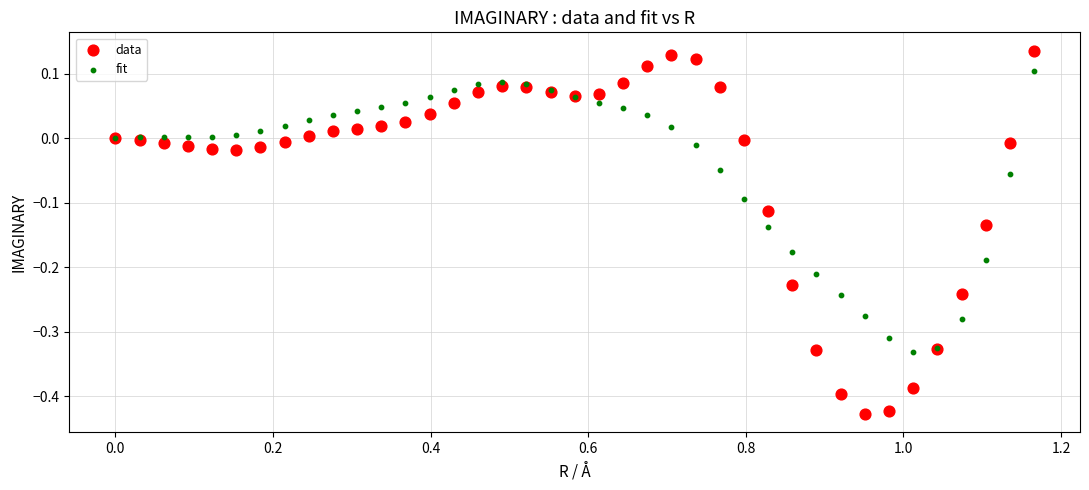

What is the X range (max minus min) for the scatter plot?

1.2